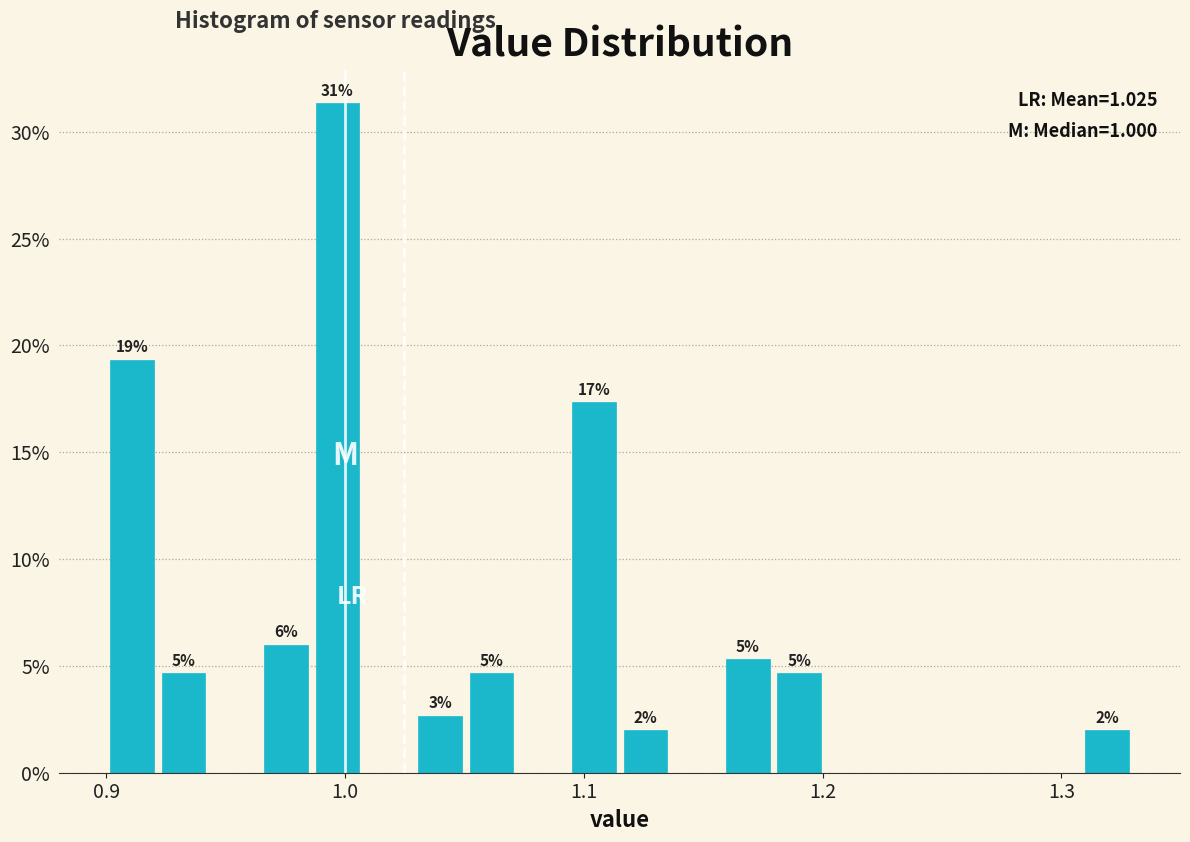

Read against the x-axis, roughly where is the centre of the tallest bar?

1.00